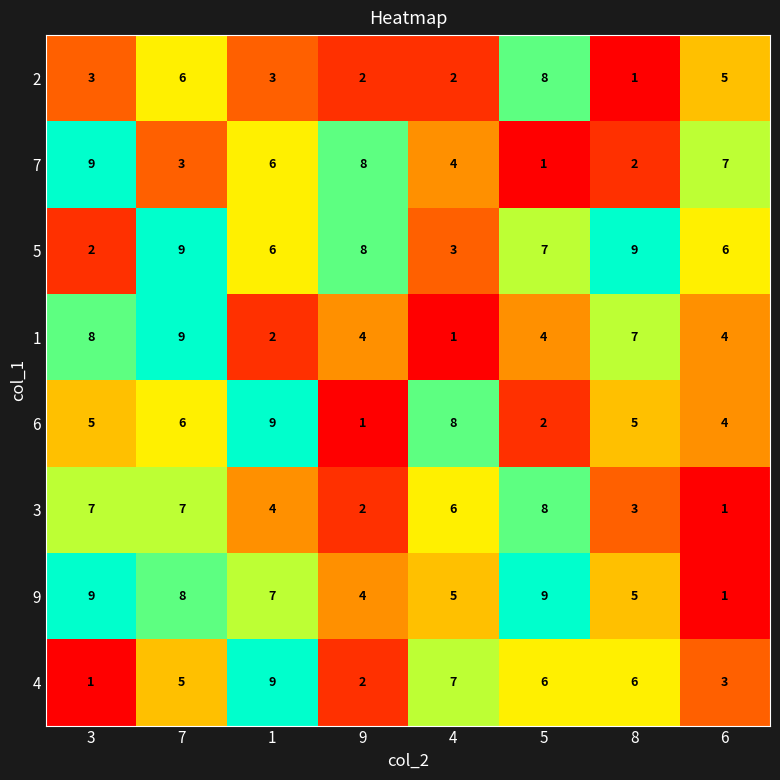

What is the sum of all 1 values?

39